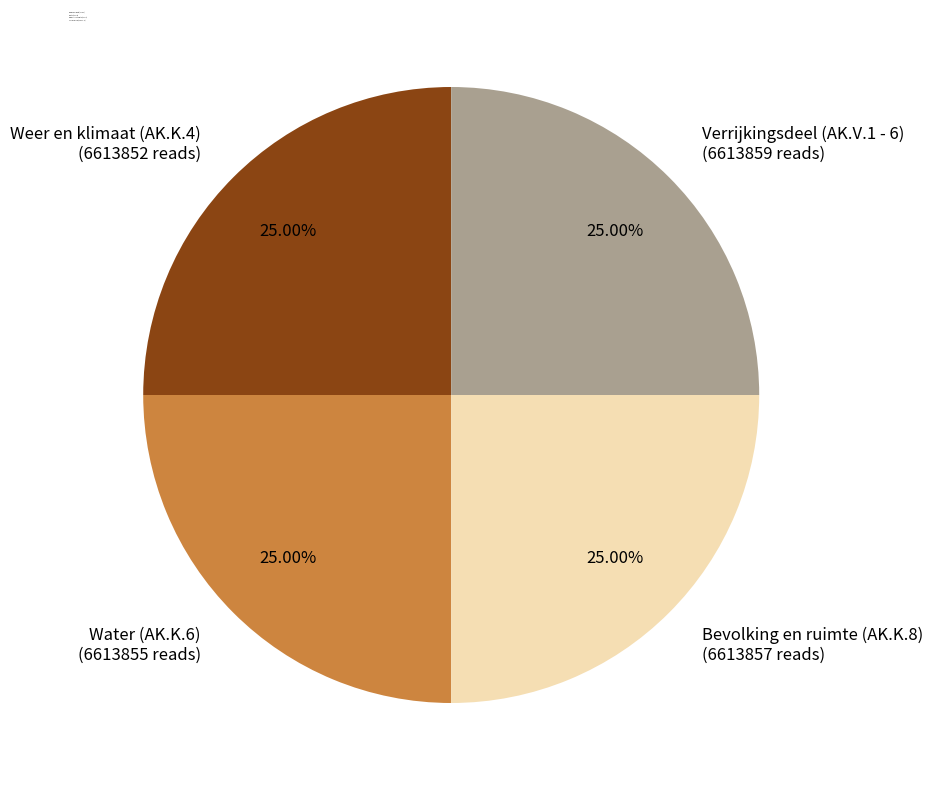

What is the ratio of the value at Water (AK.K.6) to the value at Weer en klimaat (AK.K.4)?

1.0